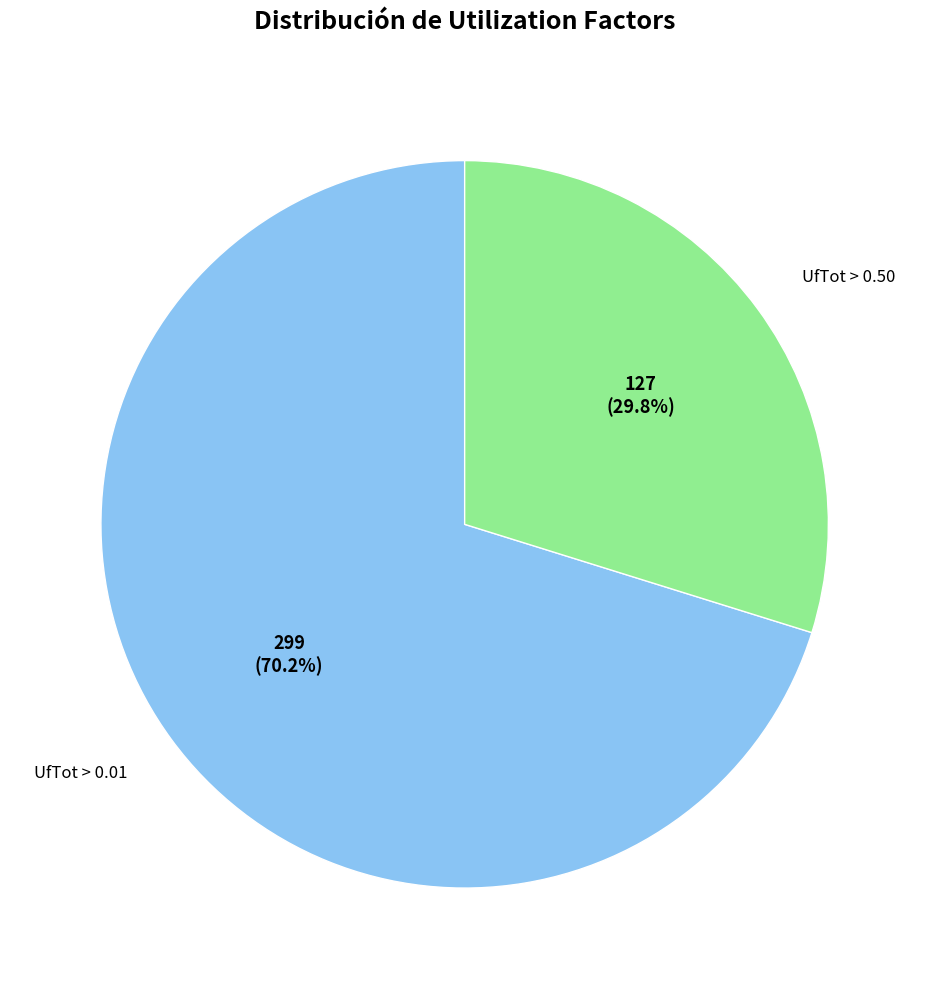

Is there any slice that represents more than half of the pie?

Yes